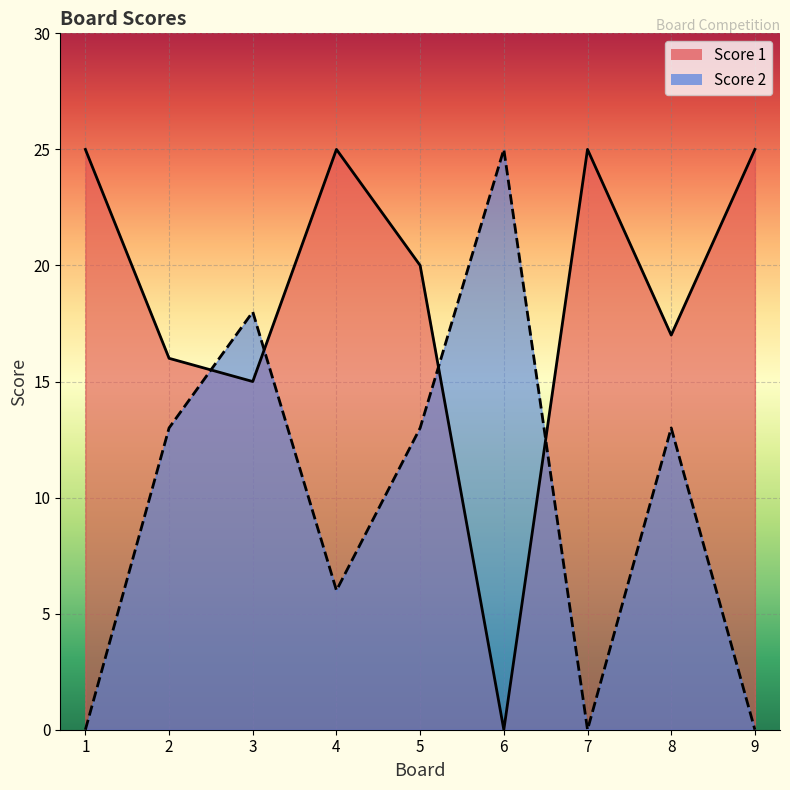

What is the difference between the Score 1 values at 2 and 9?

9